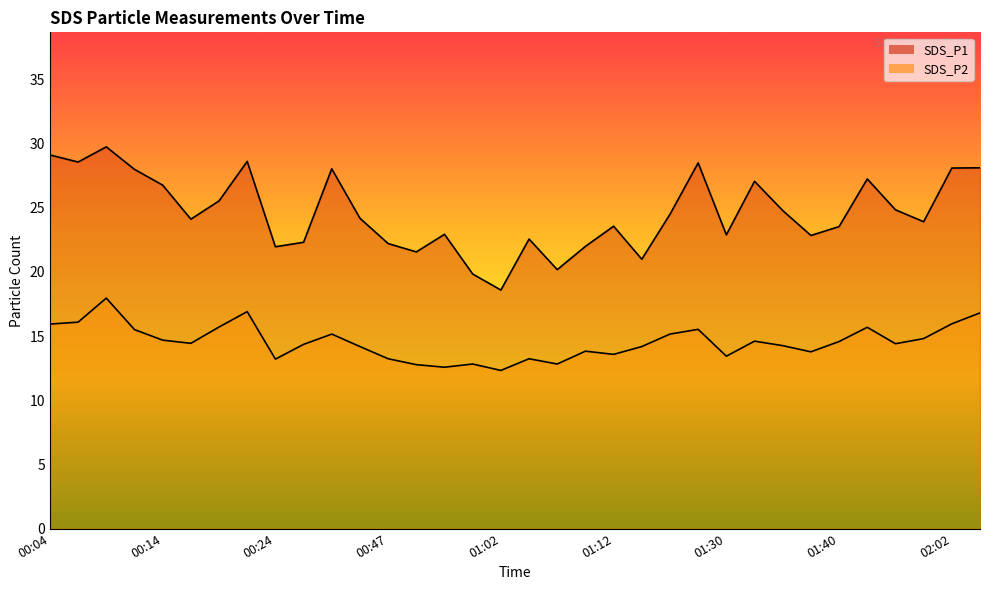

What is the minimum value for SDS_P2?

12.3